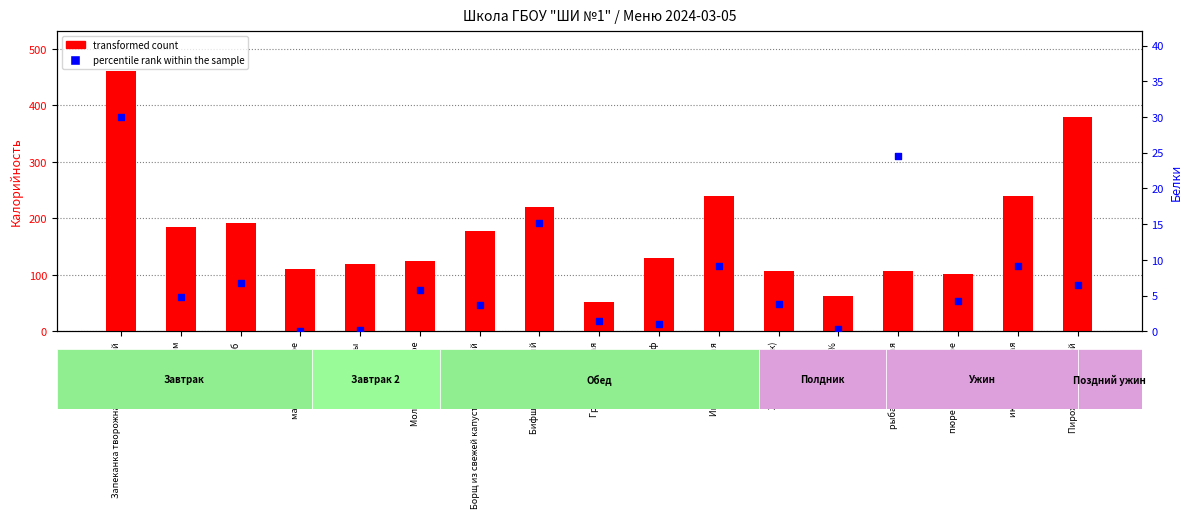

What are all the series names shown in the legend?

transformed count, percentile rank within the sample